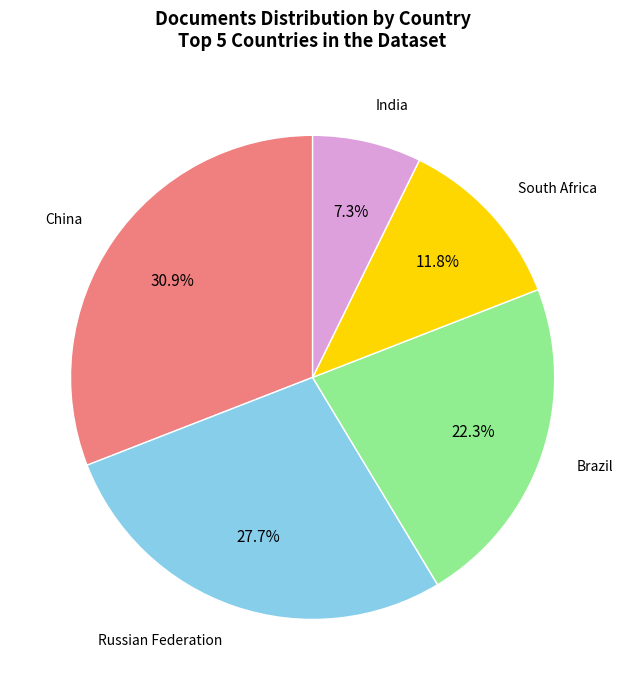

Is there a majority slice in this chart?

No